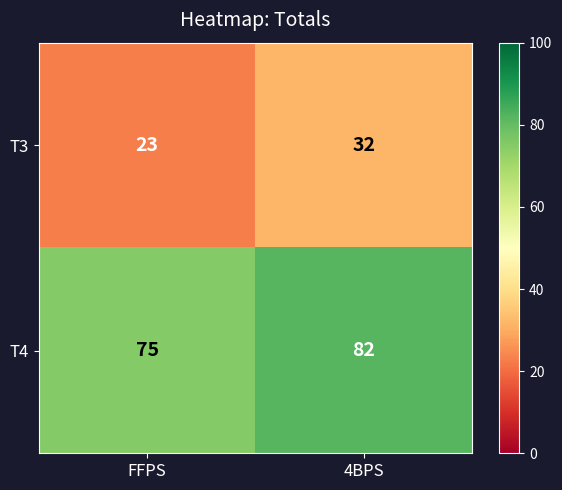

Which label corresponds to the largest value in the chart?

4BPS